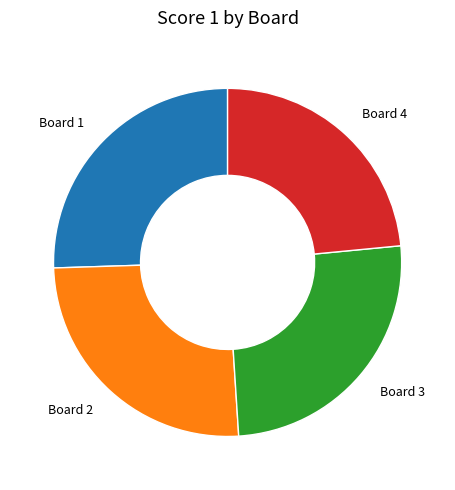

Approximately how many times larger is the value at Board 1 compared to Board 3?

1.0